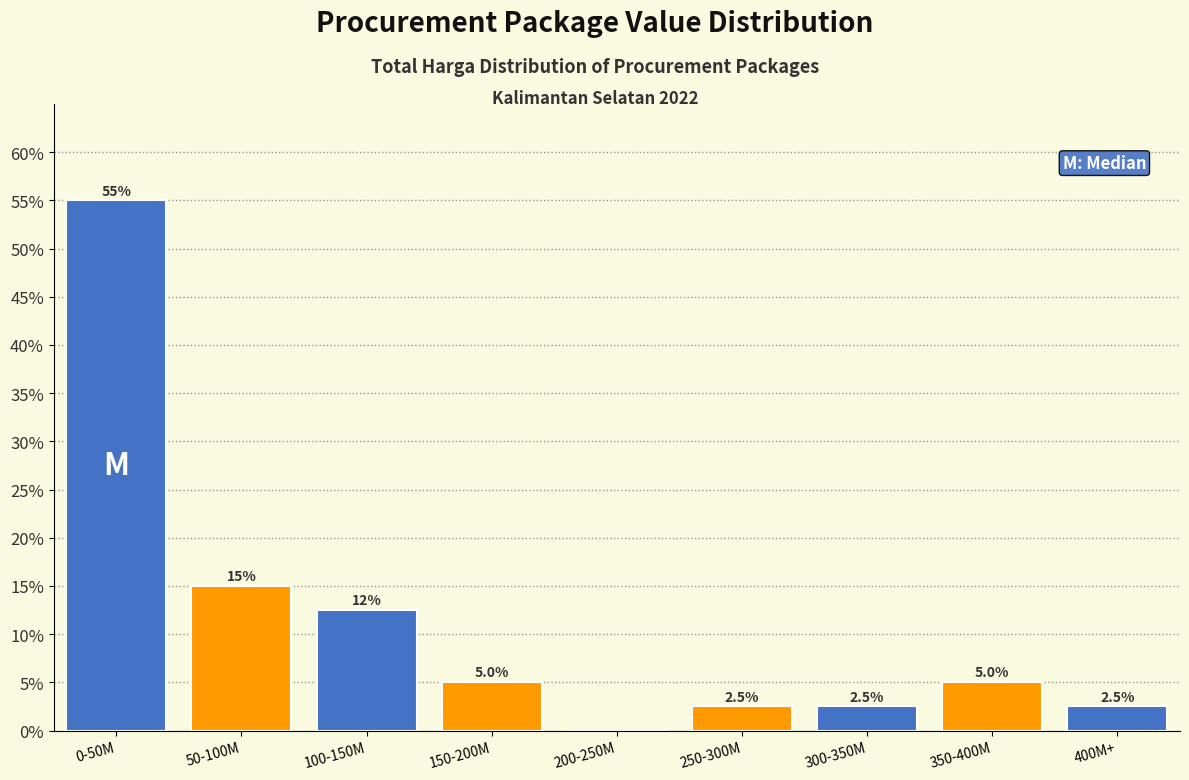

What is the maximum value shown in the chart?

55.0